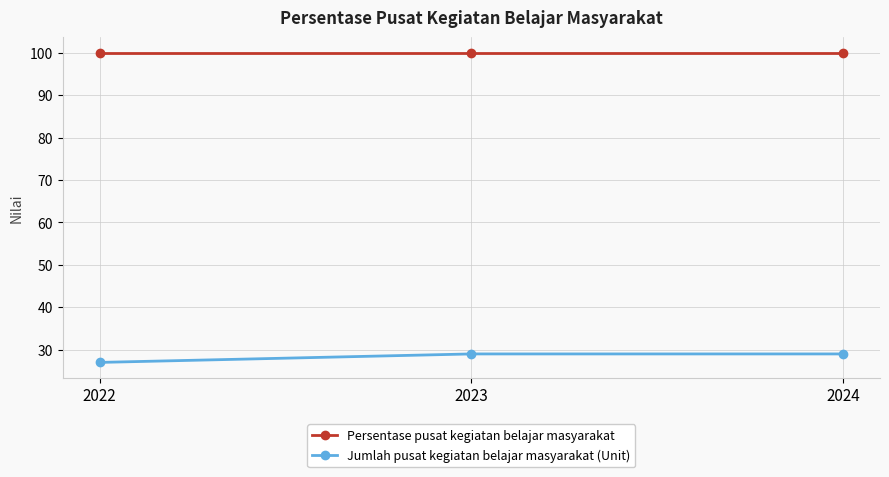

What is the maximum value shown in the chart?

100